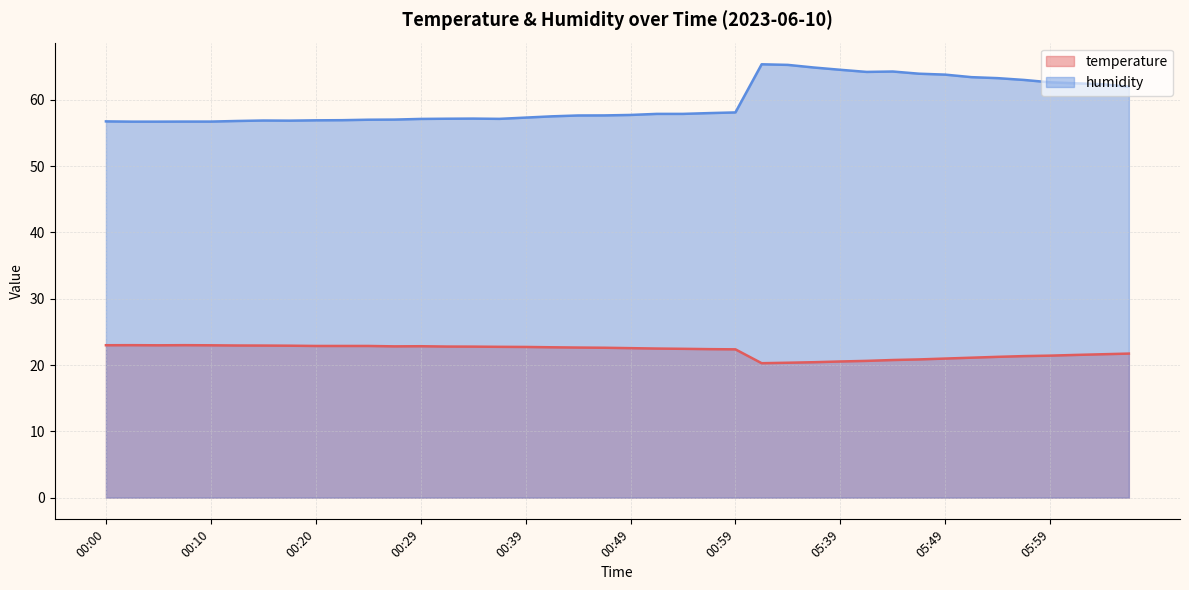

True or false: humidity and temperature intersect in this chart.

False